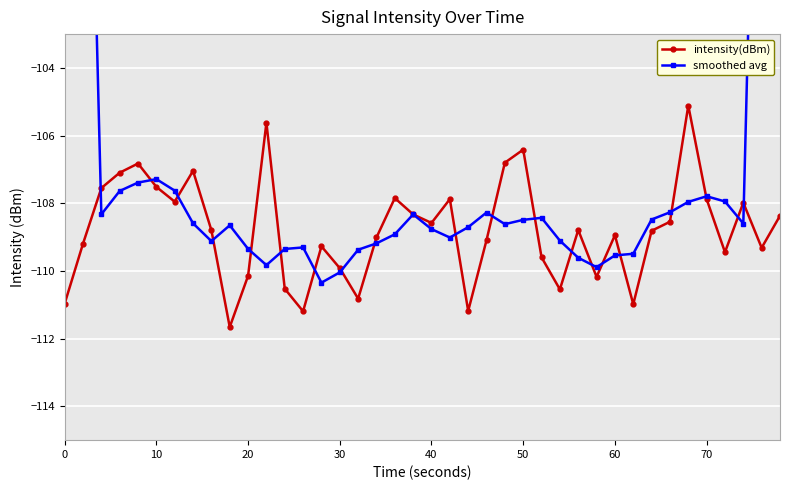

How many values in the smoothed avg series are below -108?

29